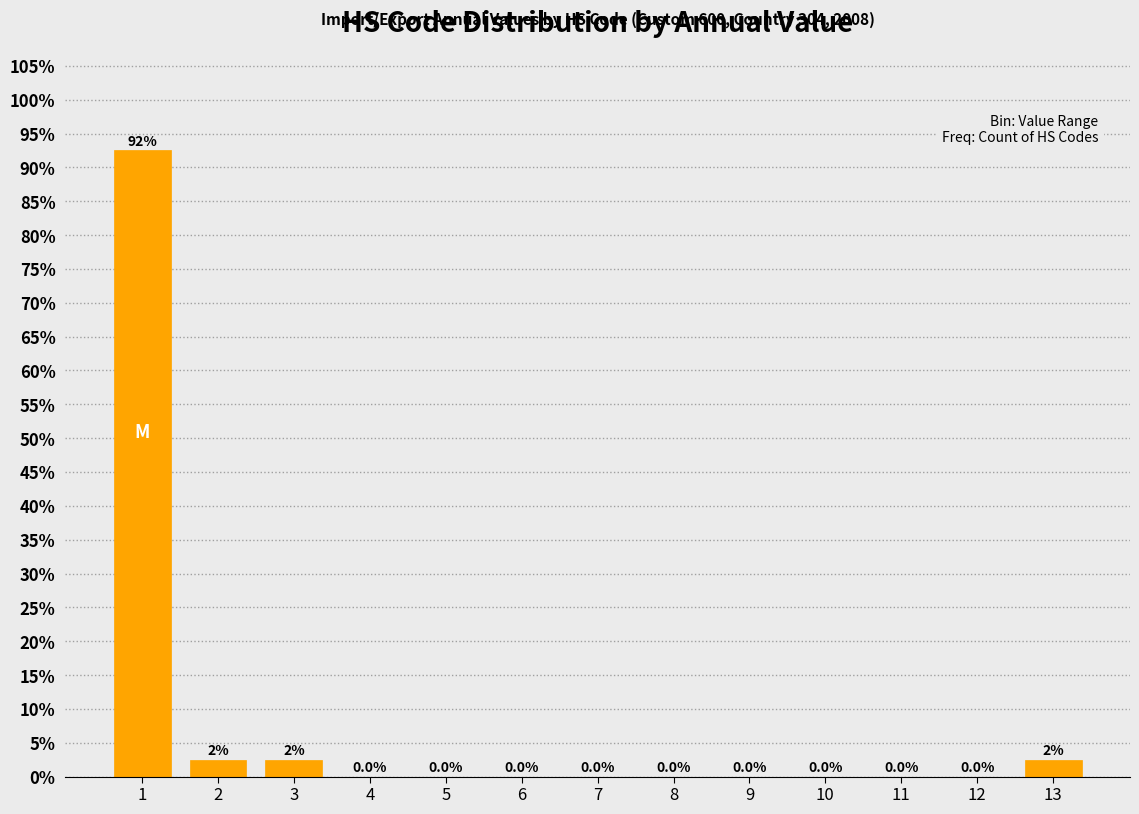

Reading left to right, transcribe all the data shown in this chart.

1=92.5	2=2.5	3=2.5	4=0.0	5=0.0	6=0.0	7=0.0	8=0.0	9=0.0	10=0.0	11=0.0	12=0.0	13=2.5